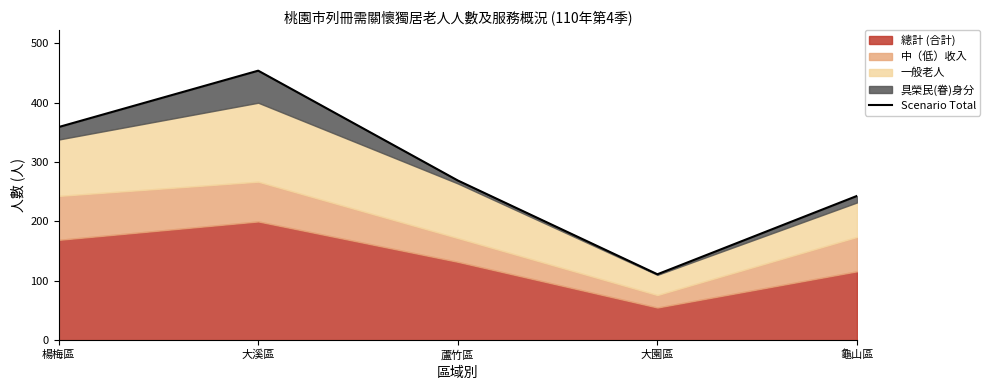

Reading left to right, transcribe all the data shown in this chart.

楊梅區=359	大溪區=454	蘆竹區=269	大園區=111	龜山區=243